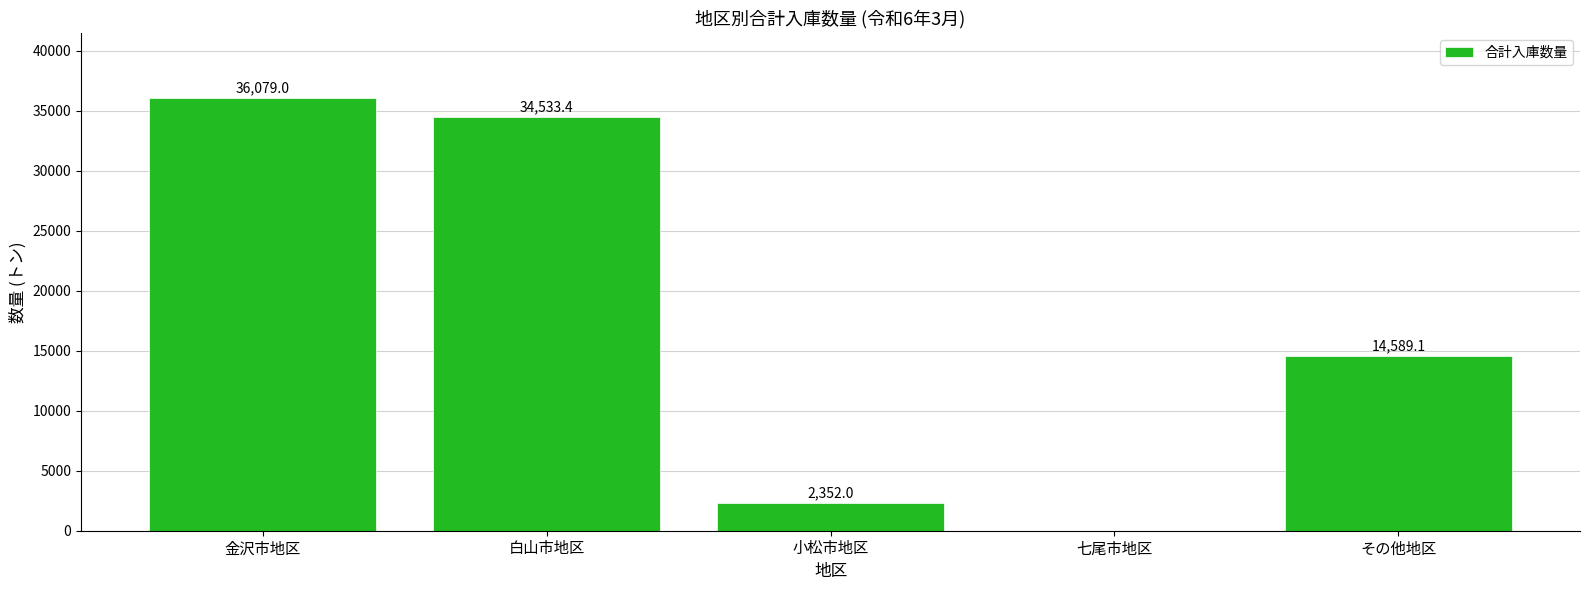

True or false: the data shows 34533.4 at 白山市地区.

True